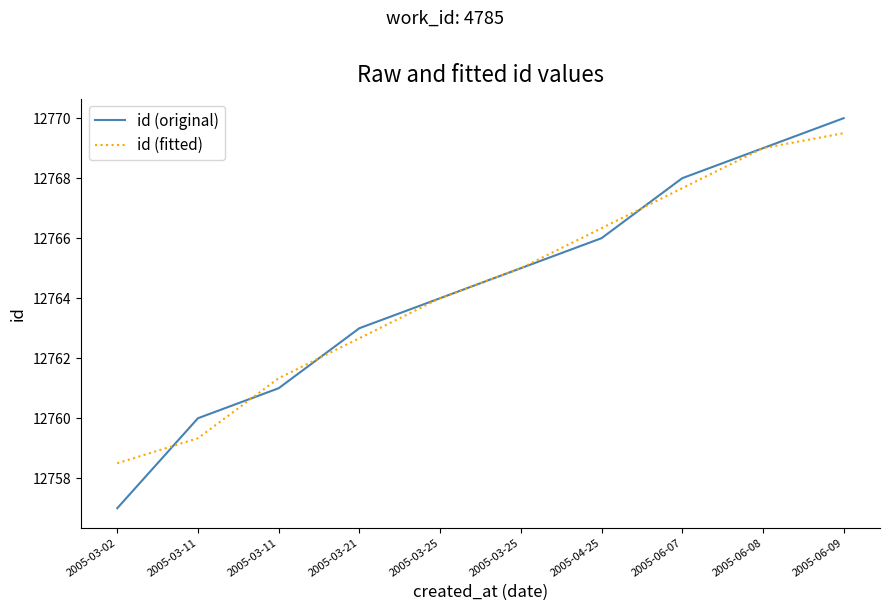

The value of id (fitted) at 2005-06-07 is 19112.1. True or false?

False